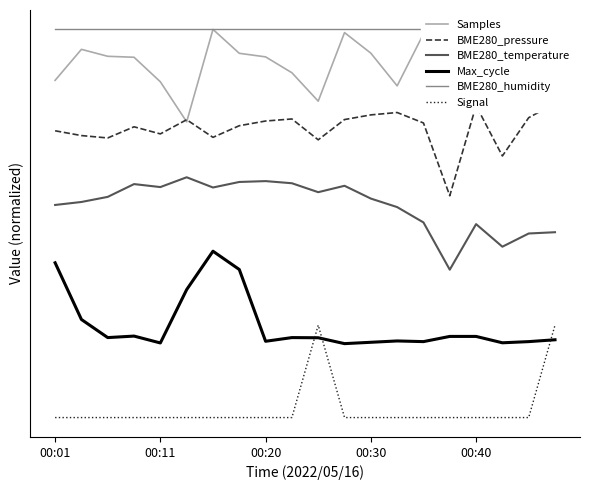

True or false: BME280_pressure and BME280_temperature cross at least once.

False